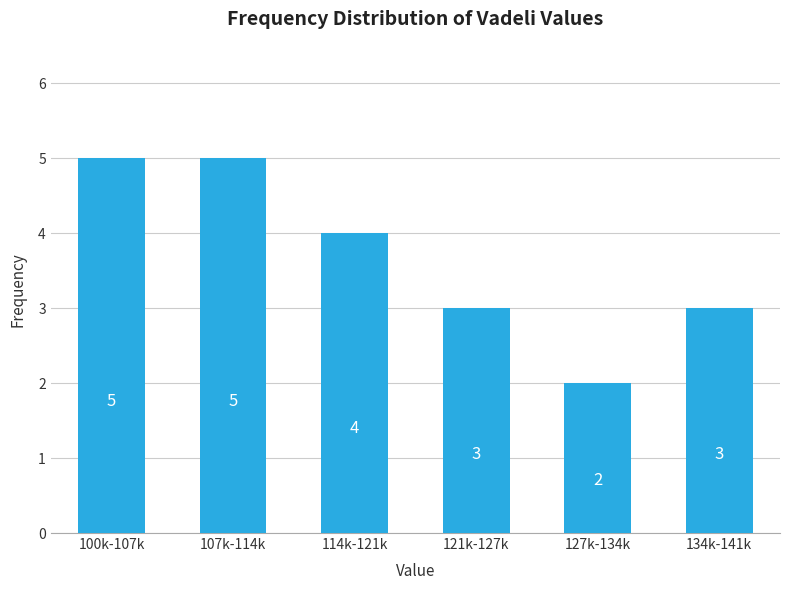

Reading left to right, extract all data points from this chart.

100k-107k=5	107k-114k=5	114k-121k=4	121k-127k=3	127k-134k=2	134k-141k=3